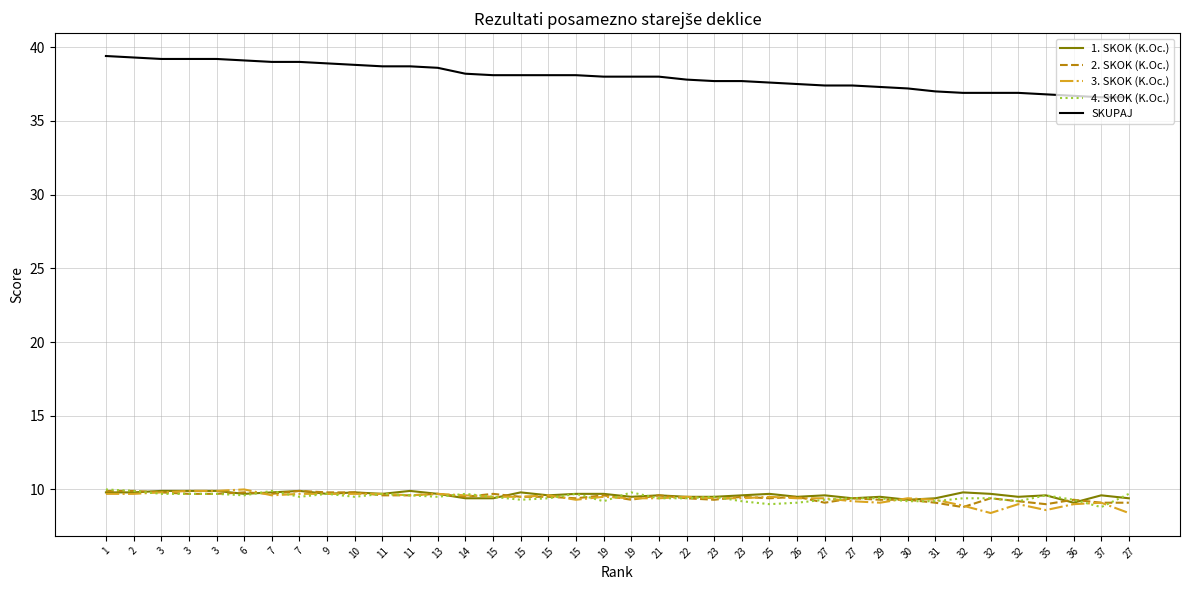

Rank the series by their maximum value, from lowest to highest.

1. SKOK (K.Oc.), 2. SKOK (K.Oc.), 3. SKOK (K.Oc.), 4. SKOK (K.Oc.), SKUPAJ